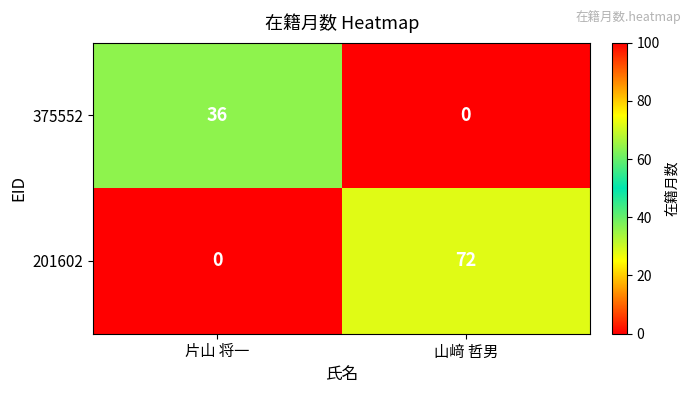

Reading left to right, transcribe all the data shown in this chart.

375552: 片山 将一=36	山﨑 哲男=0
201602: 片山 将一=0	山﨑 哲男=72